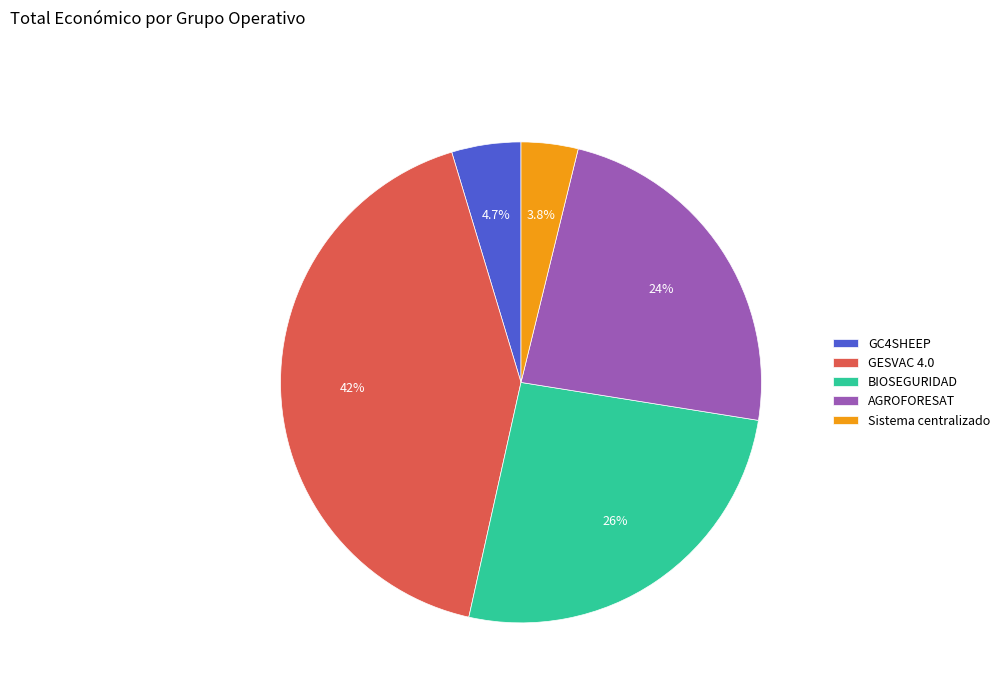

Between BIOSEGURIDAD and GESVAC 4.0, which is larger?

GESVAC 4.0